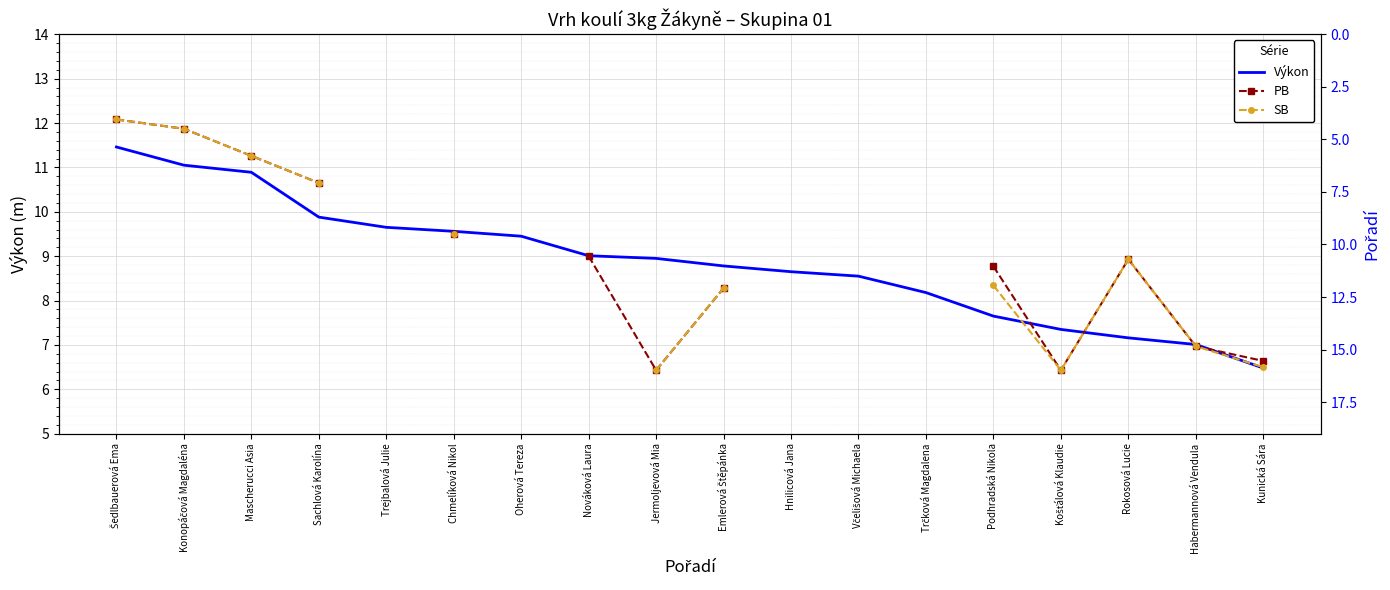

Between Trejbalová Julie and Oherová Tereza, which is larger?

Trejbalová Julie